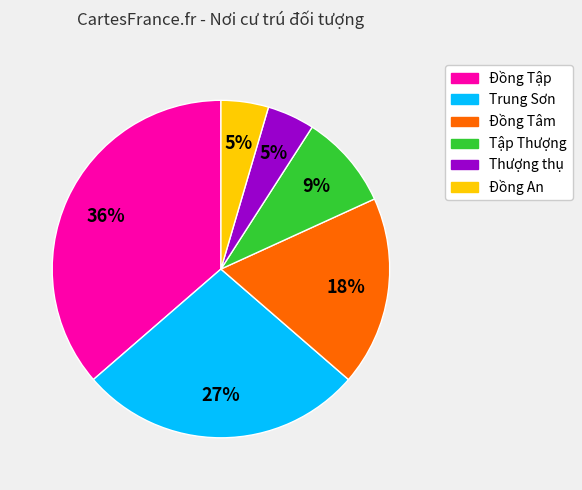

To the nearest percent, what percentage of the pie is Tập Thượng?

9%